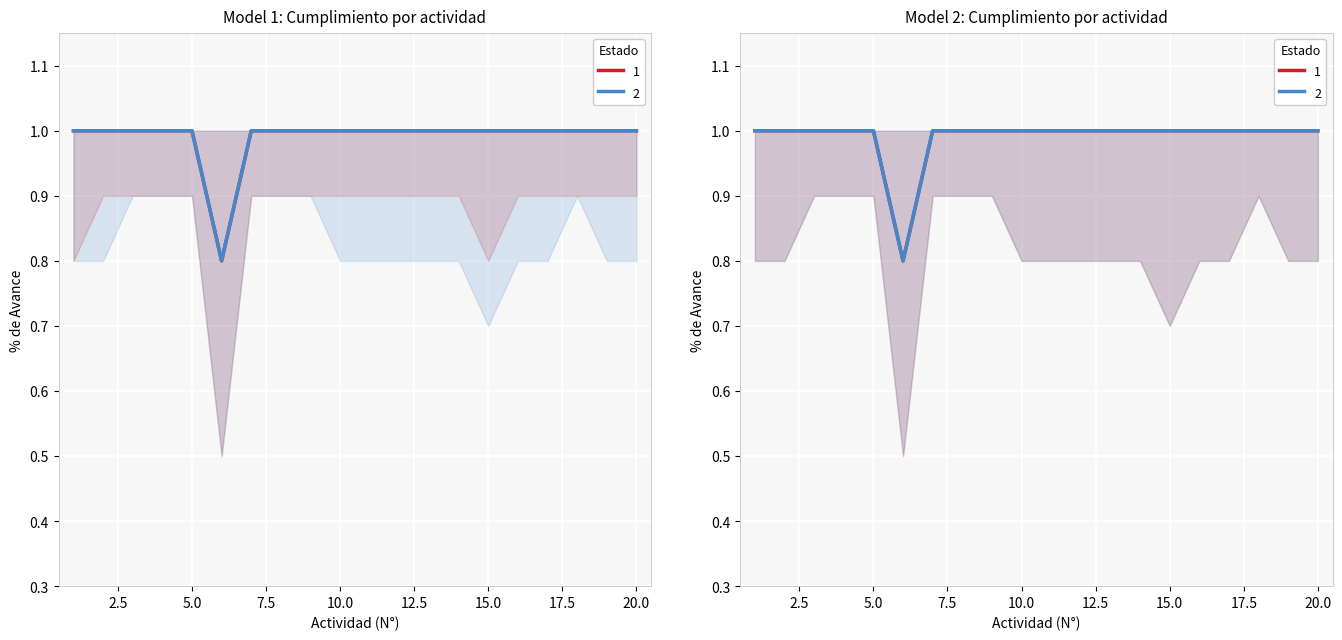

Rank the series at 3 from lowest to highest value.

1, 2